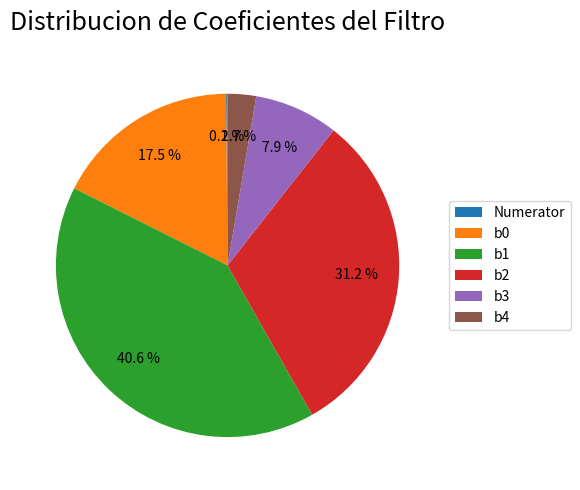

To the nearest percent, what is the combined percentage of b4 and b3?

11%